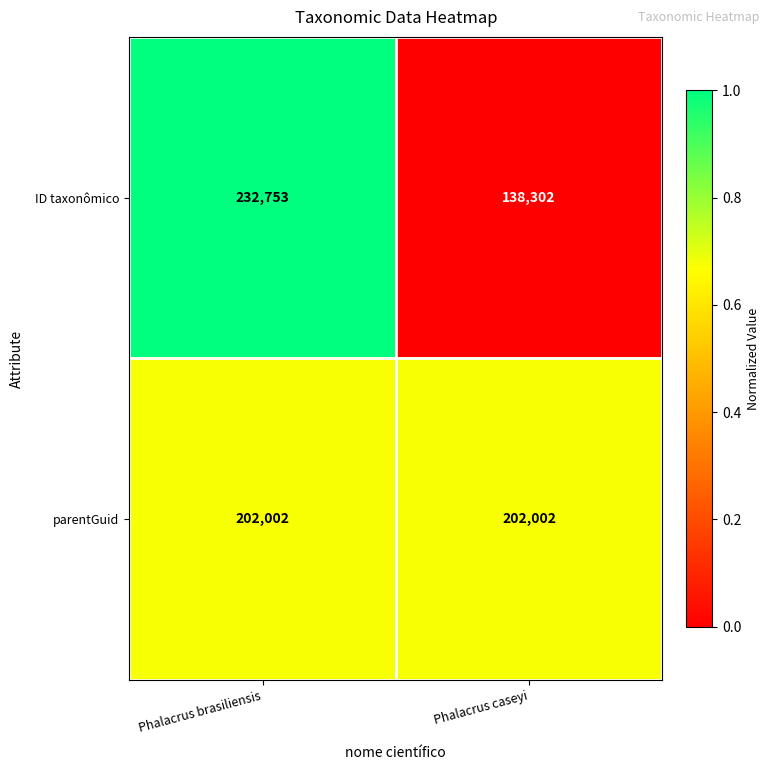

How many categories are shown in the chart?

2